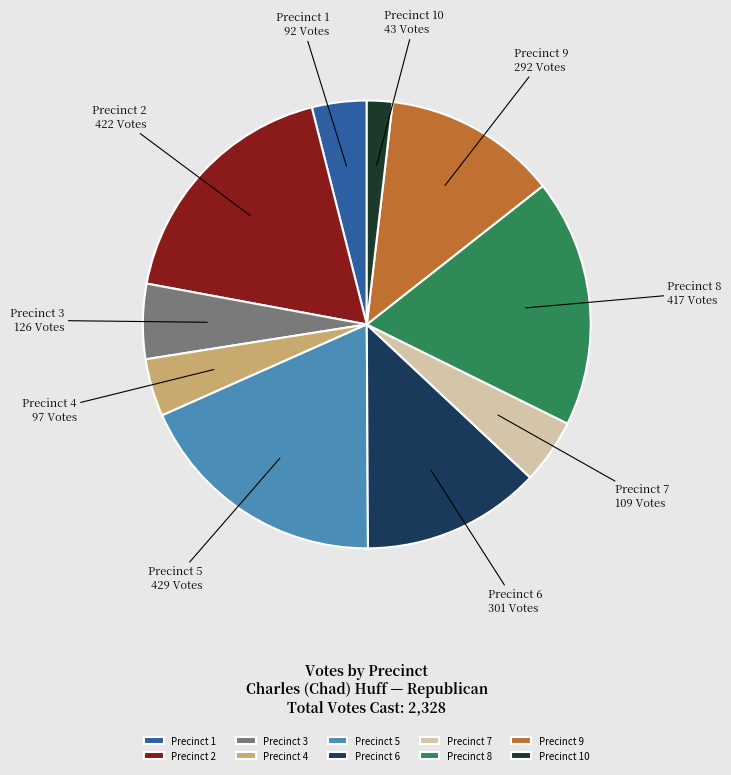

Combined, do Precinct 6 and Precinct 2 account for over 50%?

No